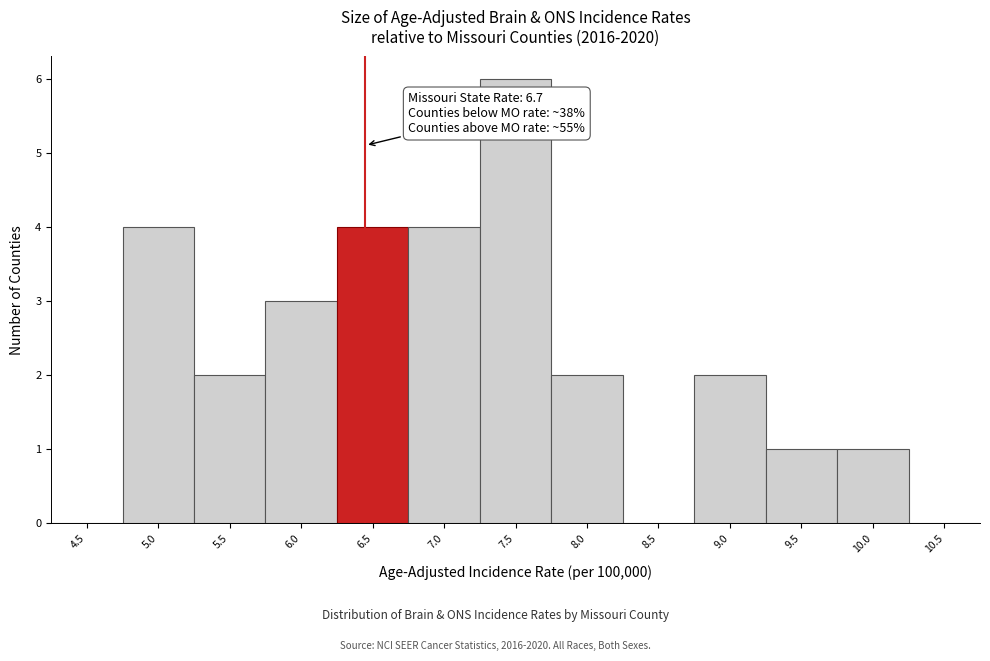

Reading left to right, transcribe all the data shown in this chart.

4.5=0	5.0=4	5.5=2	6.0=3	6.5=4	7.0=4	7.5=6	8.0=2	8.5=0	9.0=2	9.5=1	10.0=1	10.5=0